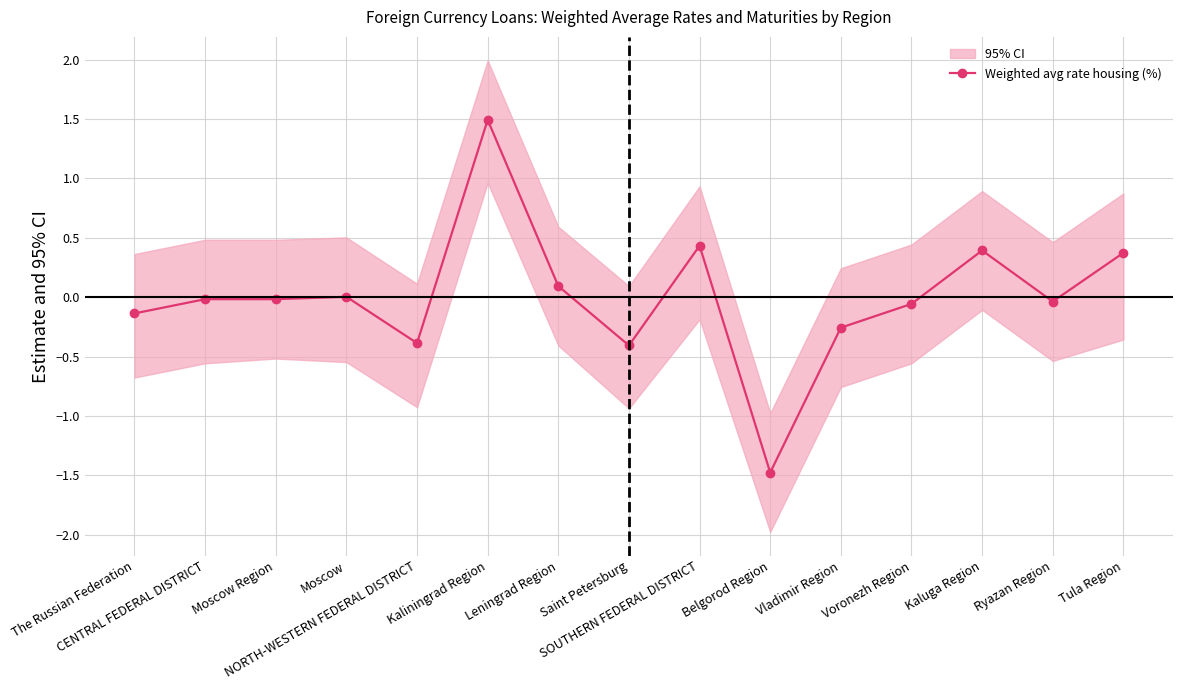

At which label is the value closest to 0?

Moscow